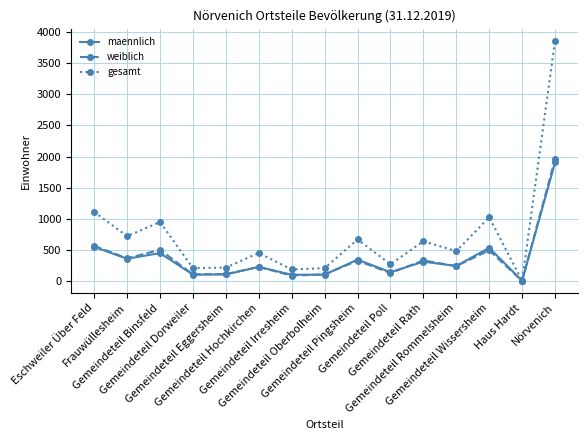

What is the difference between the highest and lowest values at Gemeindeteil Wissersheim?

532